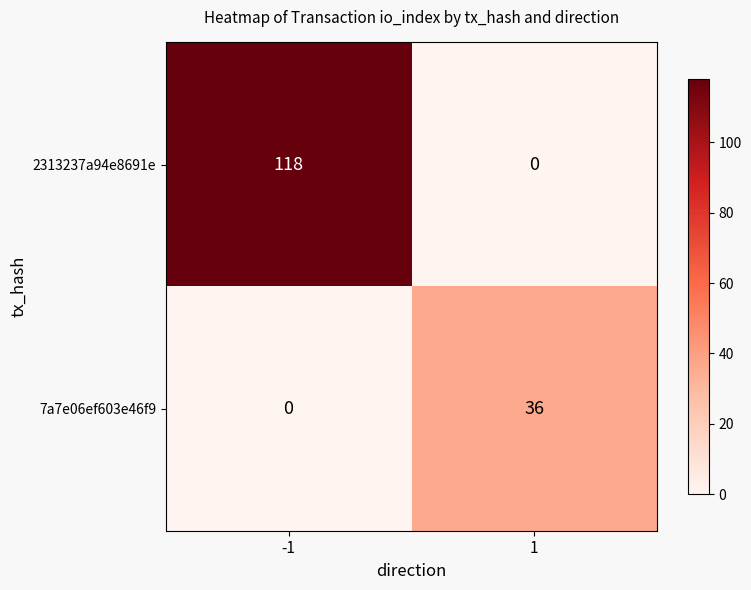

At 1, list the series in order from smallest to largest.

2313237a94e8691e, 7a7e06ef603e46f9